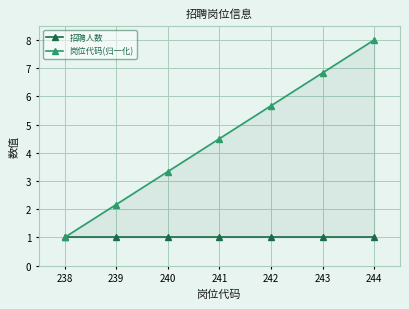

Is the value of 岗位代码(归一化) at 242 greater than the value of 招聘人数 at 239?

Yes